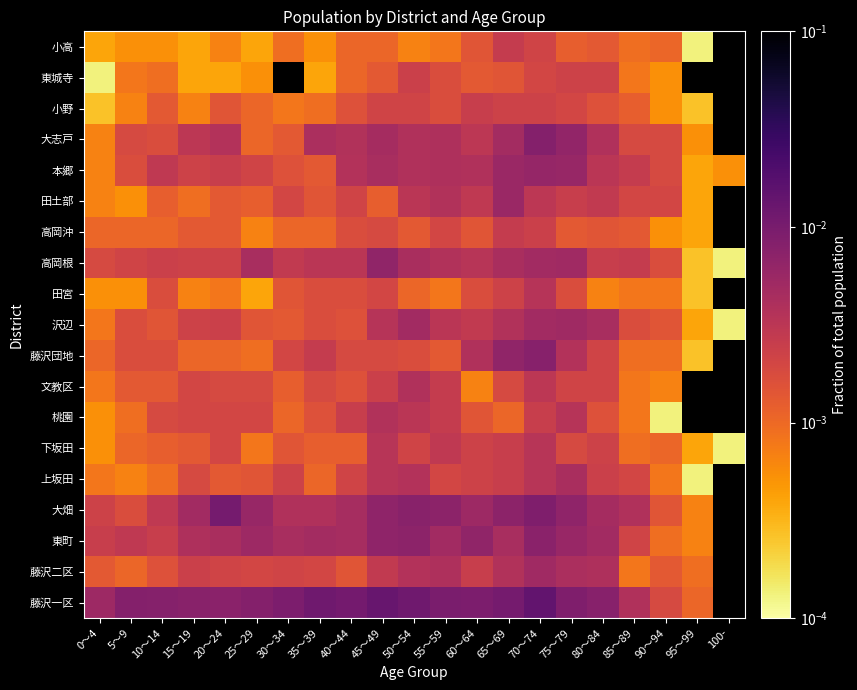

How many distinct data groups are displayed?

19